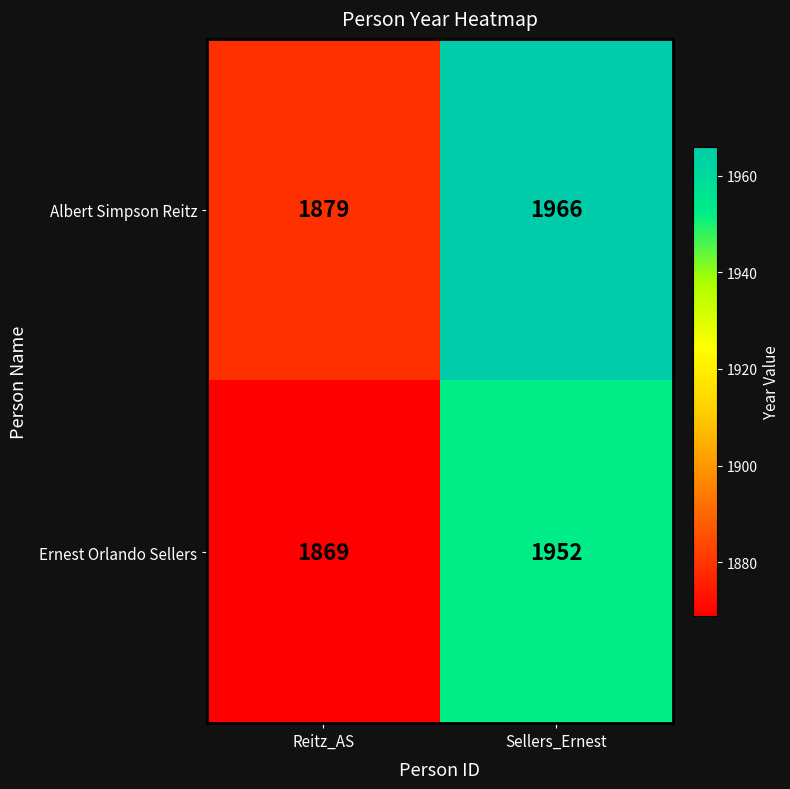

At which category is the sum across all series the highest?

Sellers_Ernest